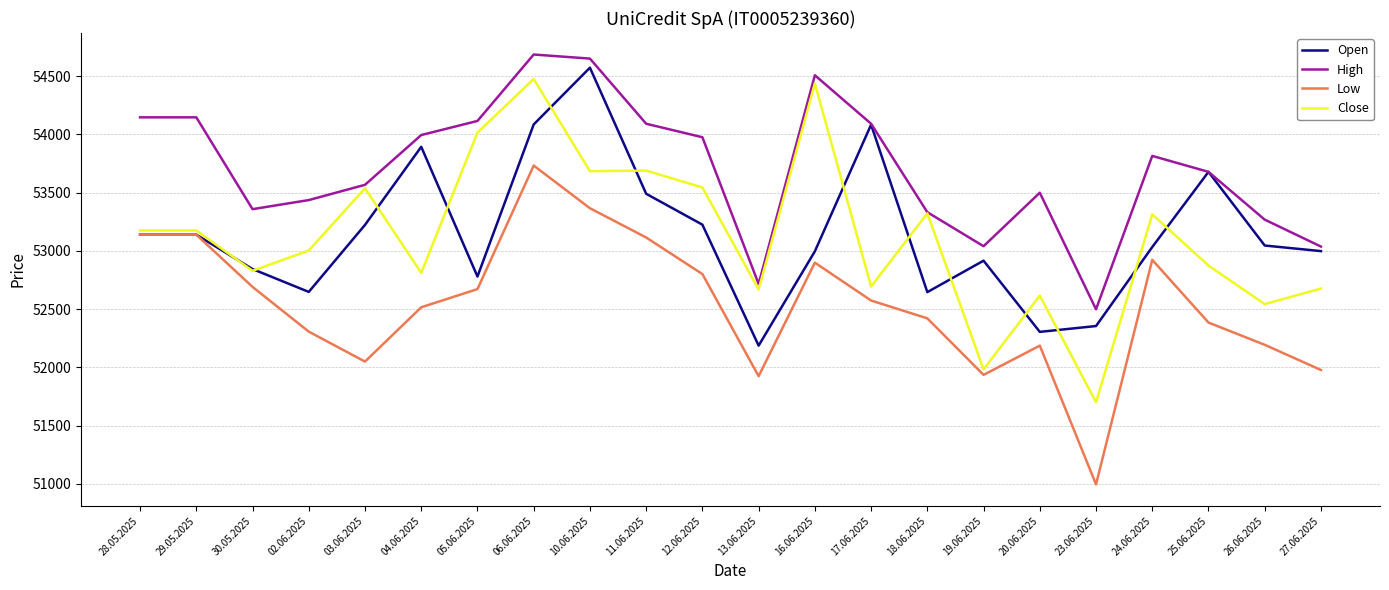

The High series shows 93831 at 05.06.2025. True or false?

False